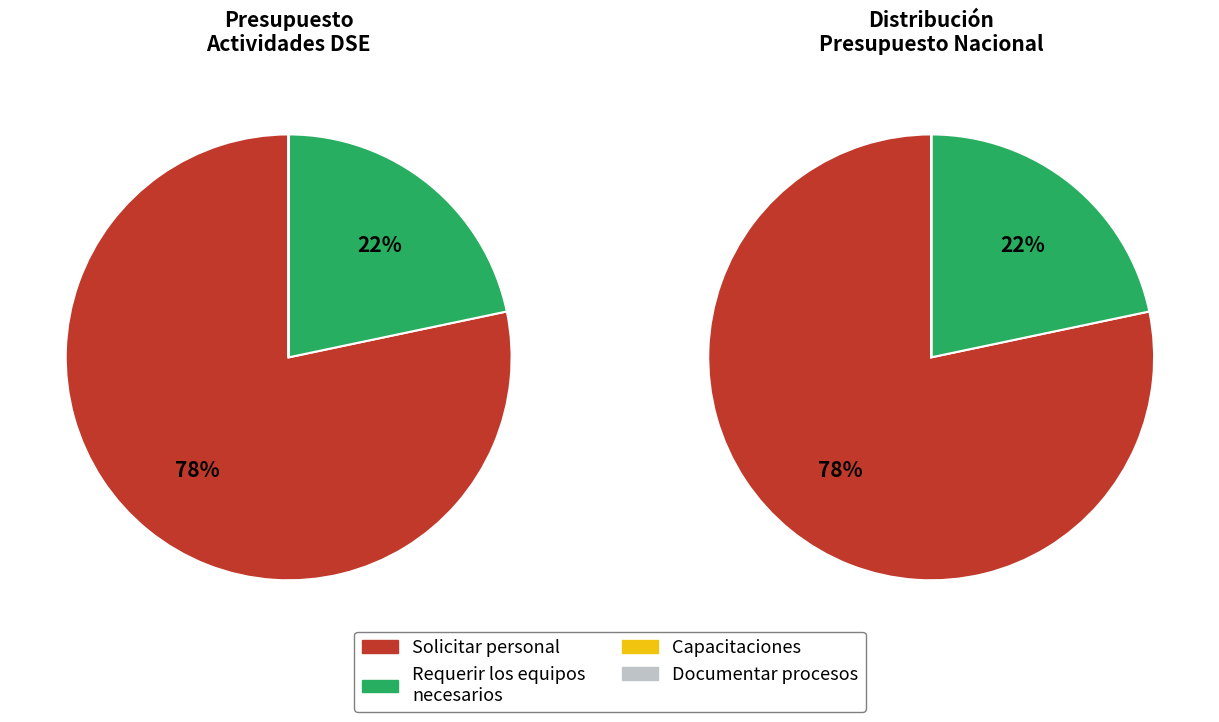

Rank the categories by value from lowest to highest.

Solicitar las capacitaciones aplicables, Documentar procesos, Requerir los equipos necesarios, Solicitar personal